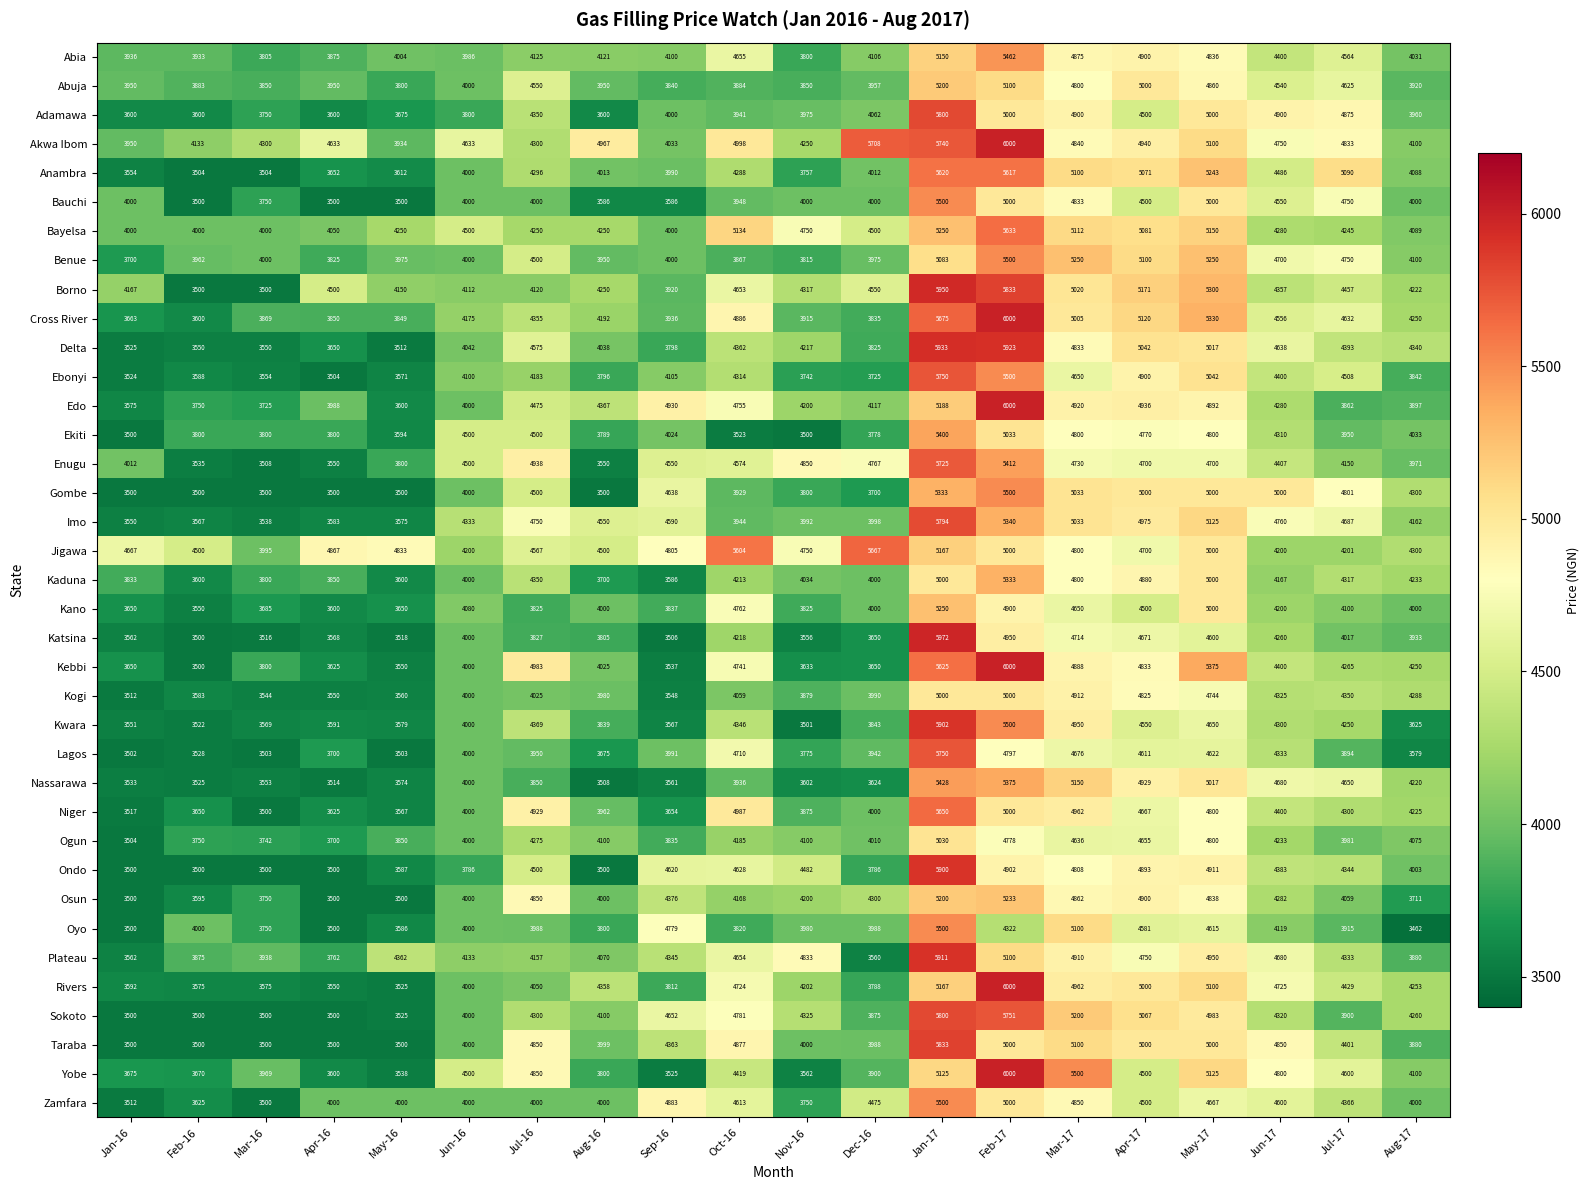

What is the total value across all series at Feb-16?

135953